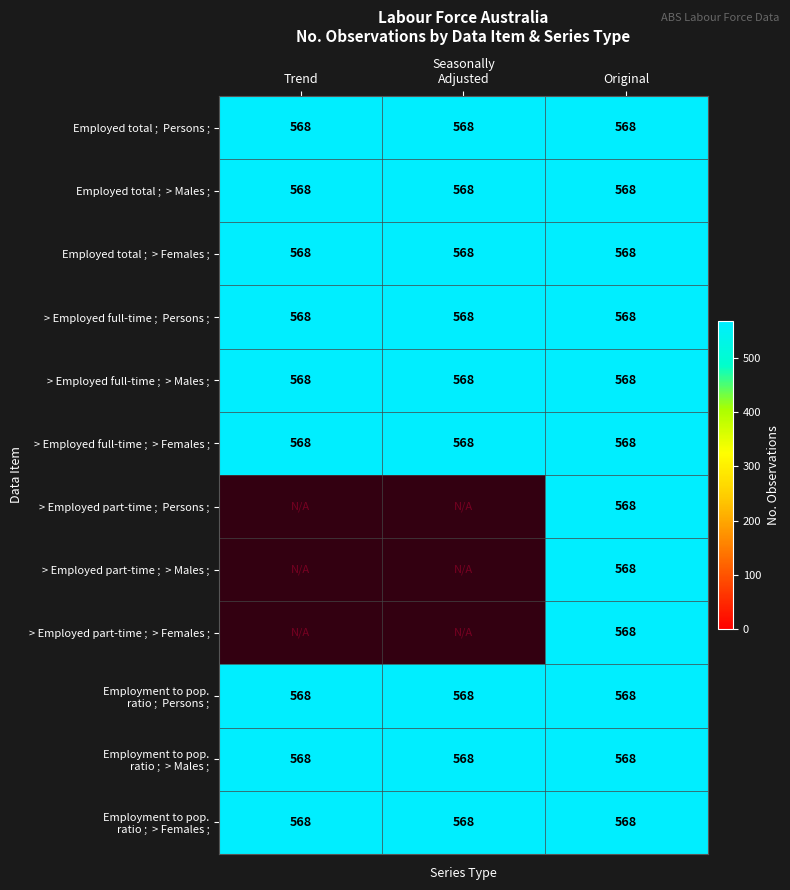

Which series has the widest spread of values?

> Employed part-time ;  Persons ;